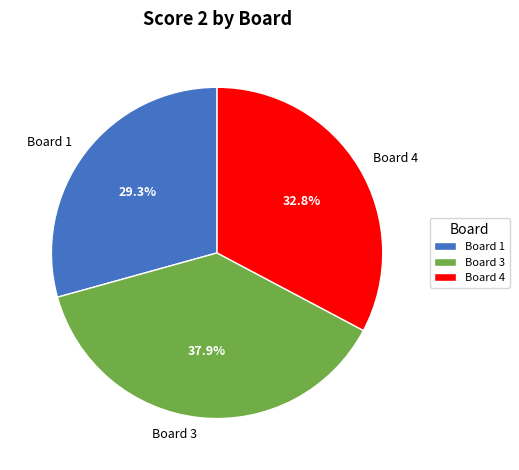

To the nearest percent, what portion does Board 4 represent?

33%